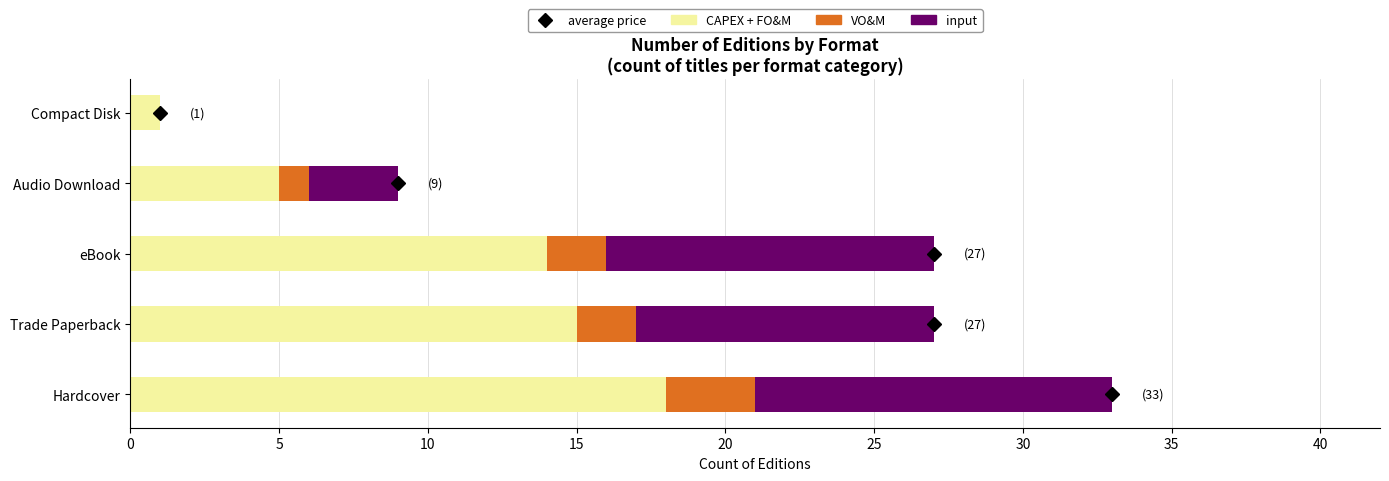

At which category is the sum across all series the highest?

Hardcover